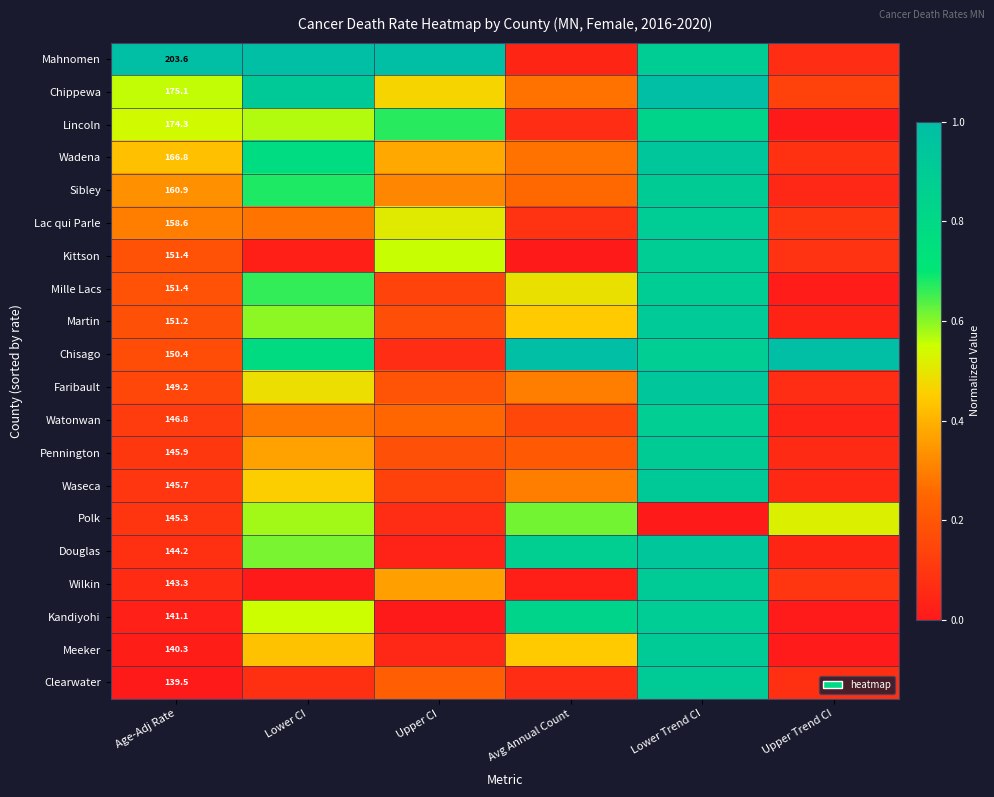

At how many categories does at least one series exceed 0?

6